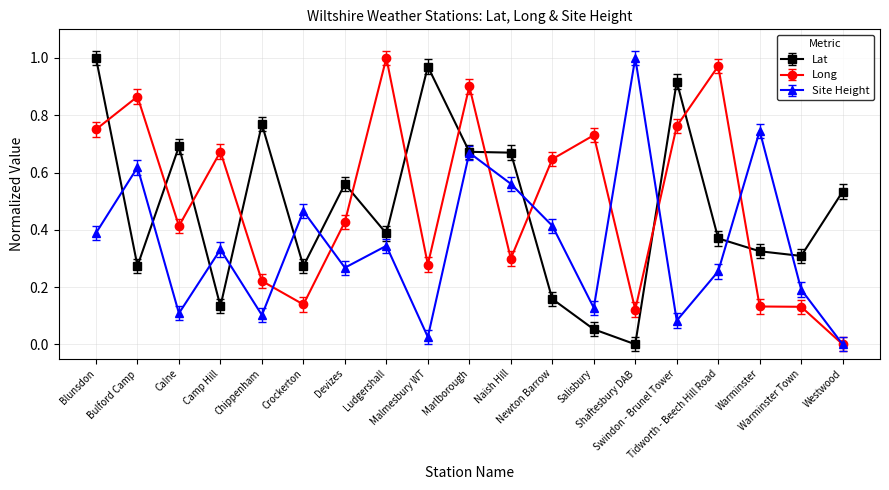

Which series ends up on top after the final intersection of Long and Lat?

Lat